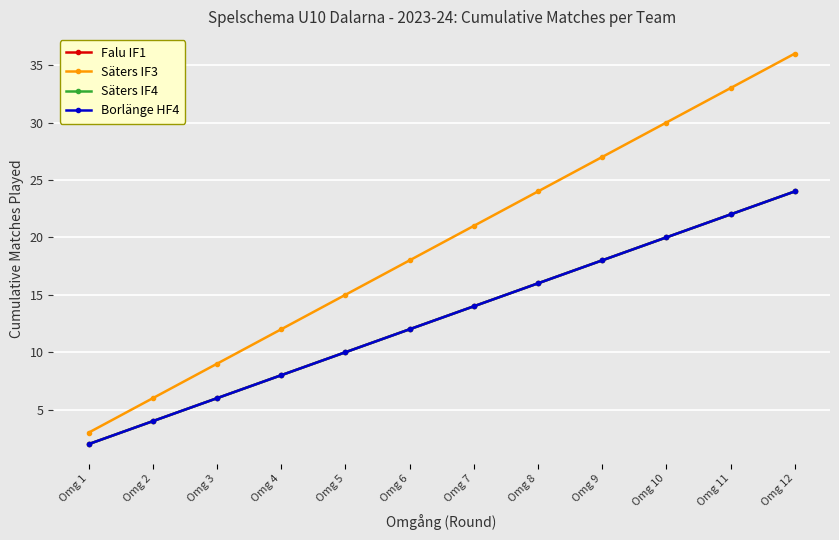

What is the minimum value shown in the chart?

2